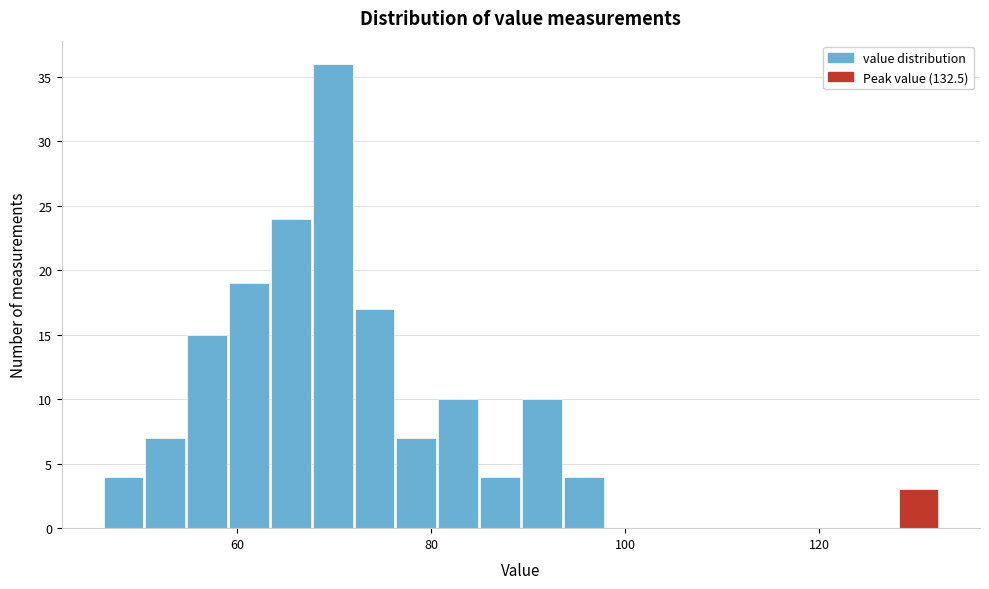

Read against the x-axis, roughly where is the centre of the tallest bar?

70